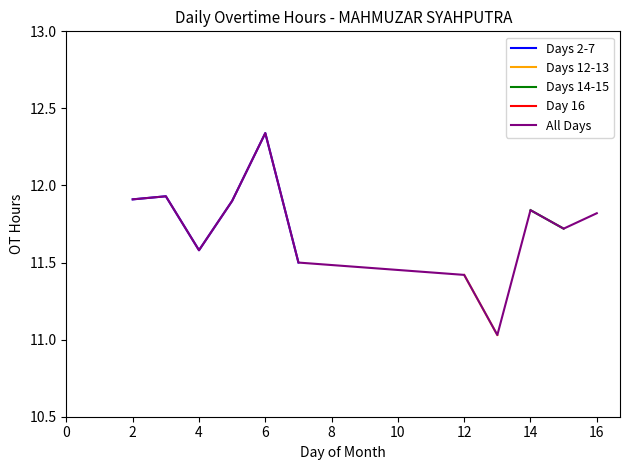

Is it true that Days 2-7 equals 15.7 at 4?

False